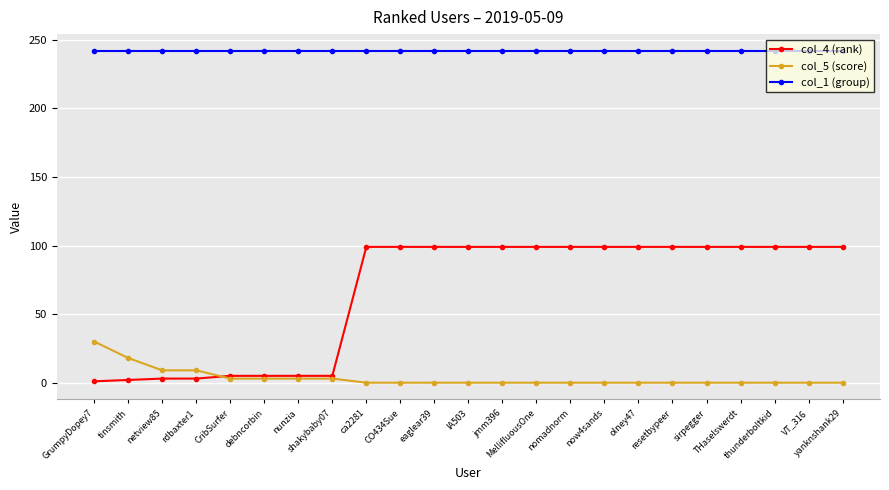

Which series has the largest total across all categories?

col_1 (group)